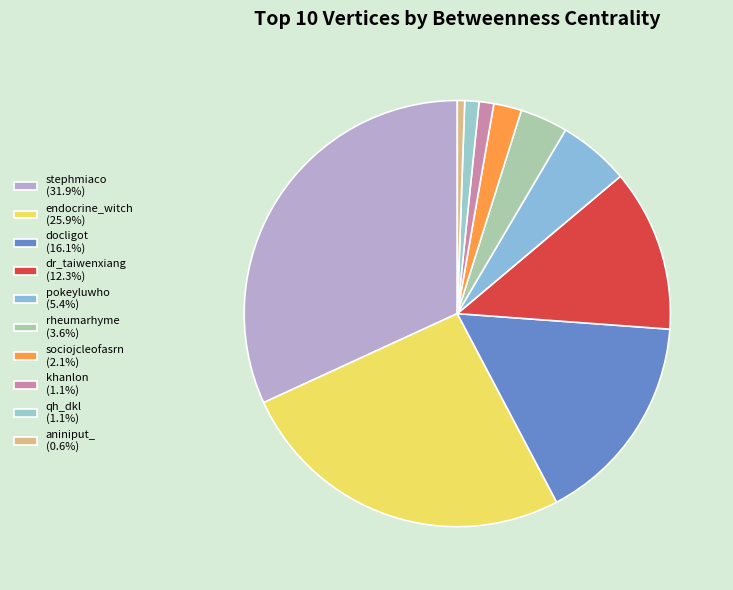

Count the number of slices in the pie.

10